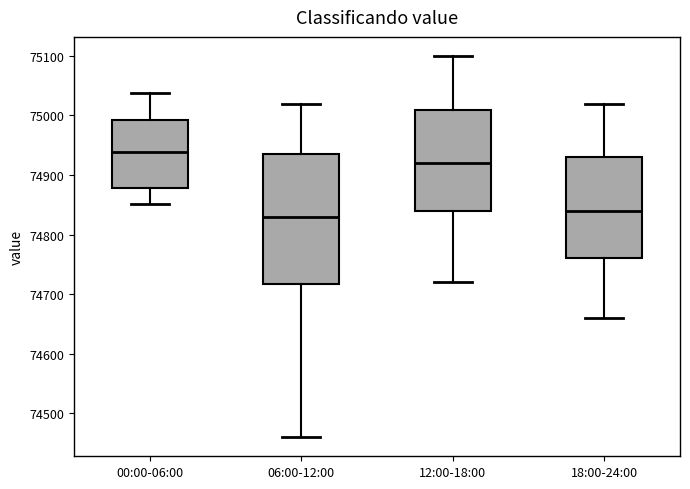

Reading left to right, transcribe this box plot: for each box, give where its median line is, the range the box spans, and where its two whiskers end, as read against the y-axis. The values are not printed on the chart, so give them approximately, as read against the axis.

00:00-06:00: median 74940, box 74880 to 74990, whiskers 74850 to 75040
06:00-12:00: median 74830, box 74720 to 74940, whiskers 74460 to 75020
12:00-18:00: median 74920, box 74840 to 75010, whiskers 74720 to 75100
18:00-24:00: median 74840, box 74760 to 74930, whiskers 74660 to 75020